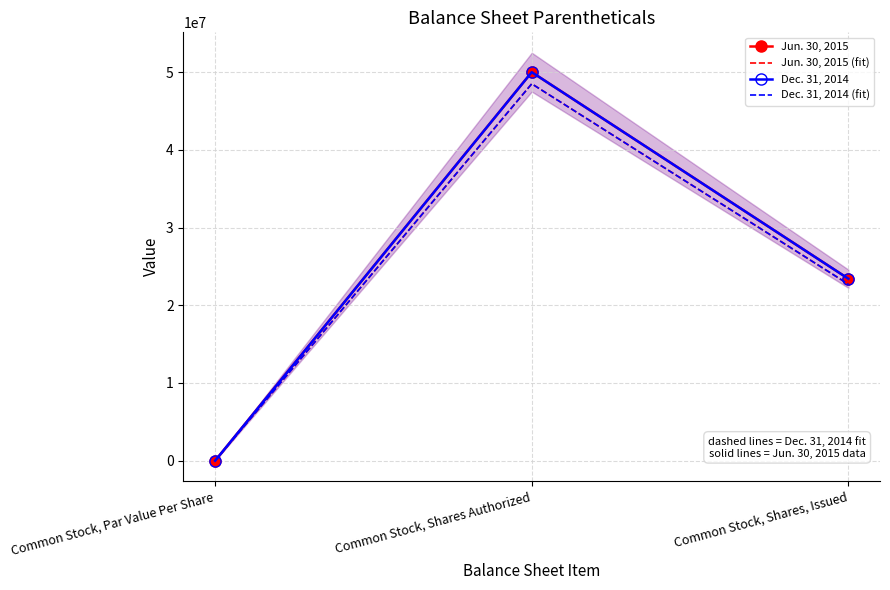

Reading left to right, transcribe all the data shown in this chart.

Jun. 30, 2015: Common Stock, Par Value Per Share=1.0	Common Stock, Shares Authorized=50000000.0	Common Stock, Shares, Issued=23416396.0
Jun. 30, 2015 (fit): Common Stock, Par Value Per Share=1.0	Common Stock, Shares Authorized=48500000.0	Common Stock, Shares, Issued=22713904.1
Dec. 31, 2014: Common Stock, Par Value Per Share=1.0	Common Stock, Shares Authorized=50000000.0	Common Stock, Shares, Issued=23416396.0
Dec. 31, 2014 (fit): Common Stock, Par Value Per Share=1.0	Common Stock, Shares Authorized=48500000.0	Common Stock, Shares, Issued=22713904.1